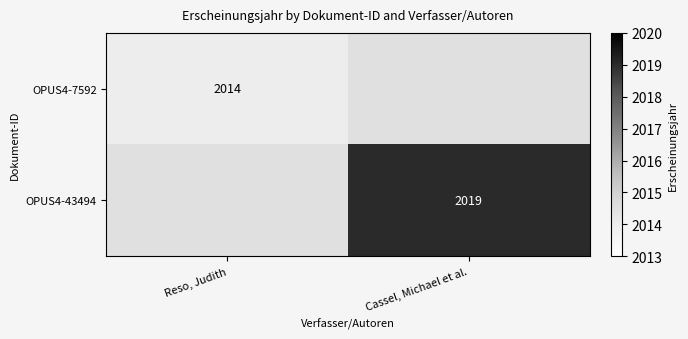

What is the maximum value shown in the chart?

2019